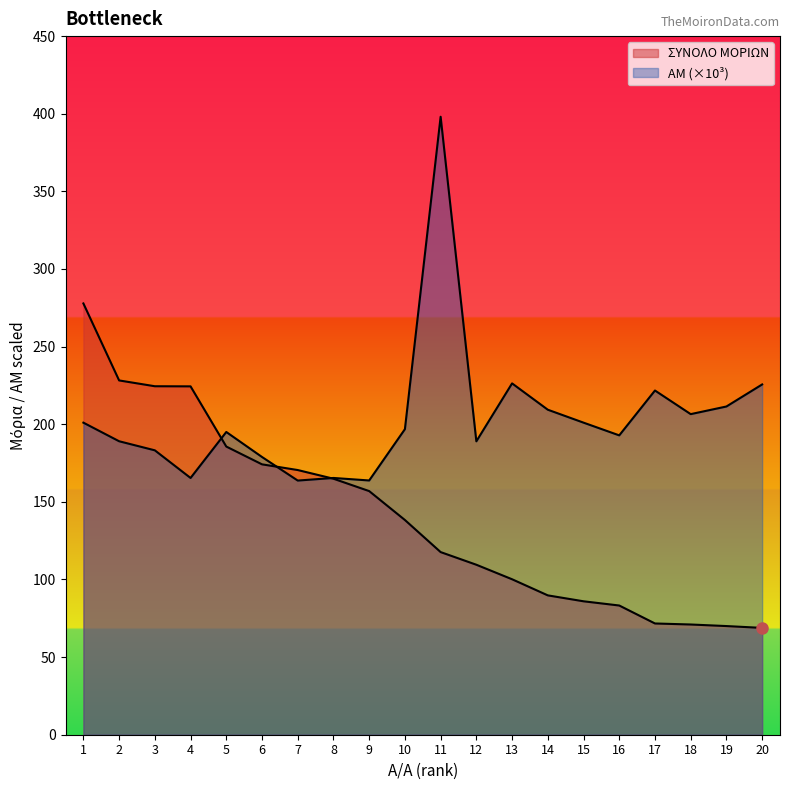

What is the value of the ΑΜ point at the 17th from the left?

221.7